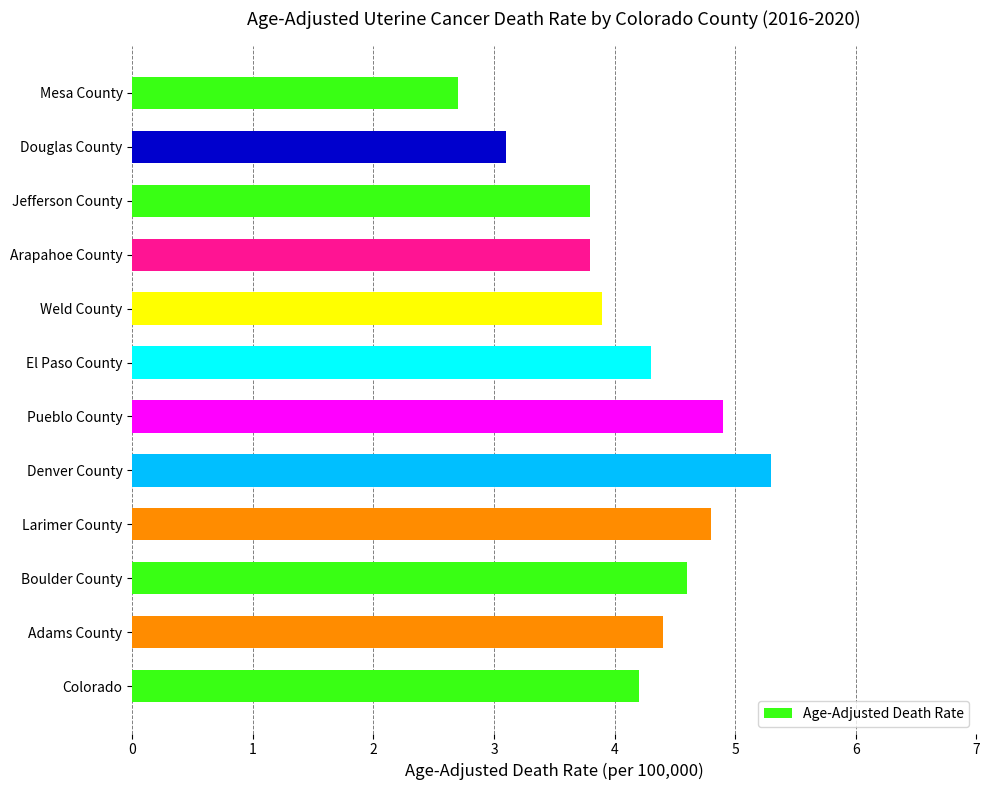

What is the greatest value displayed?

5.3